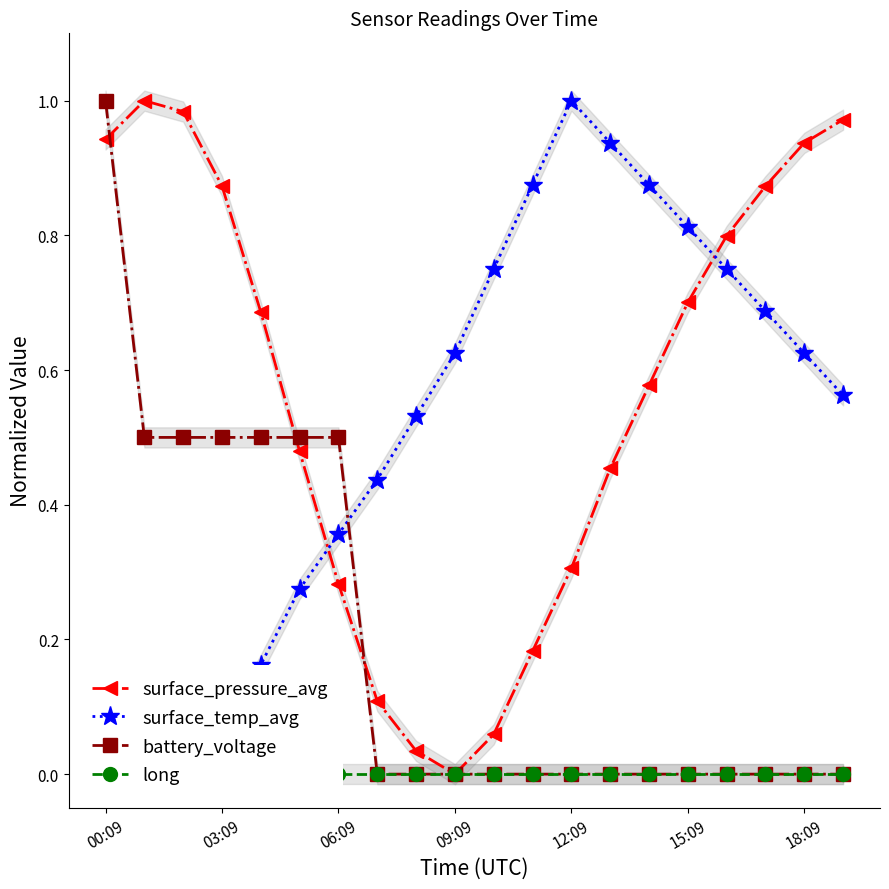

Count the number of data series in this chart.

4